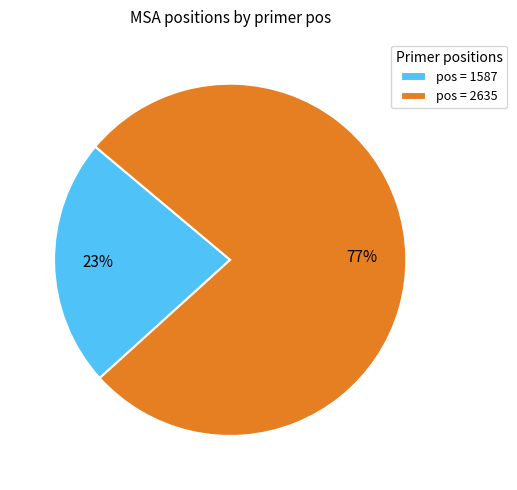

To the nearest percent, what portion does pos = 1587 represent?

23%